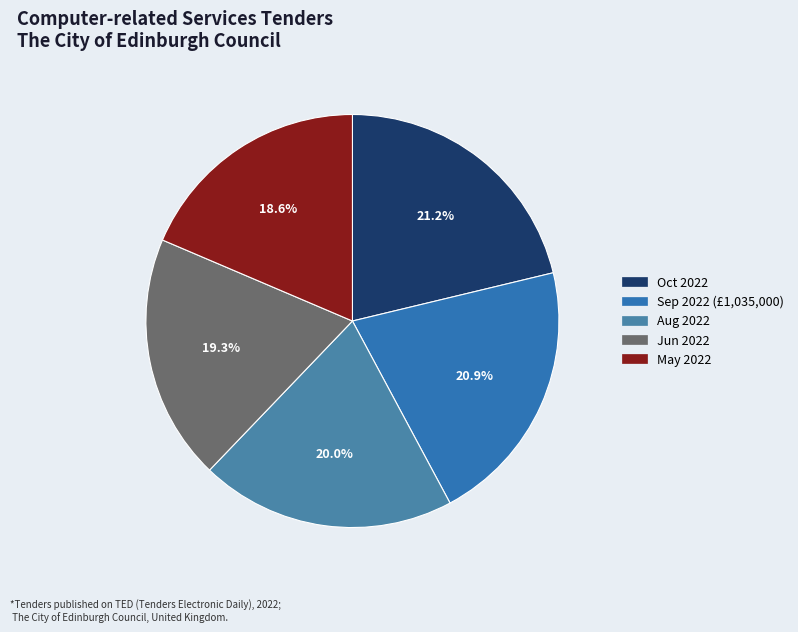

How many segments does this pie chart have?

5